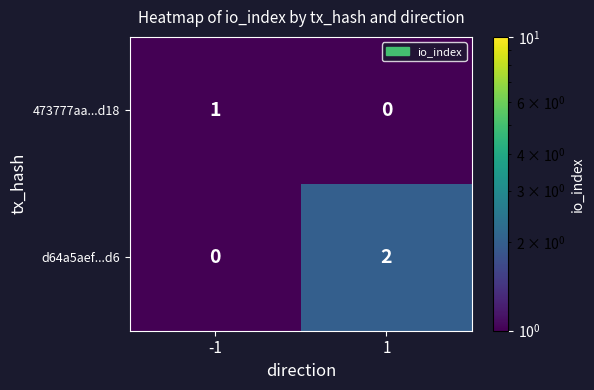

Reading right to left, transcribe all the data shown in this chart.

473777aa...d18: 1=0	-1=1
d64a5aef...d6: 1=2	-1=0